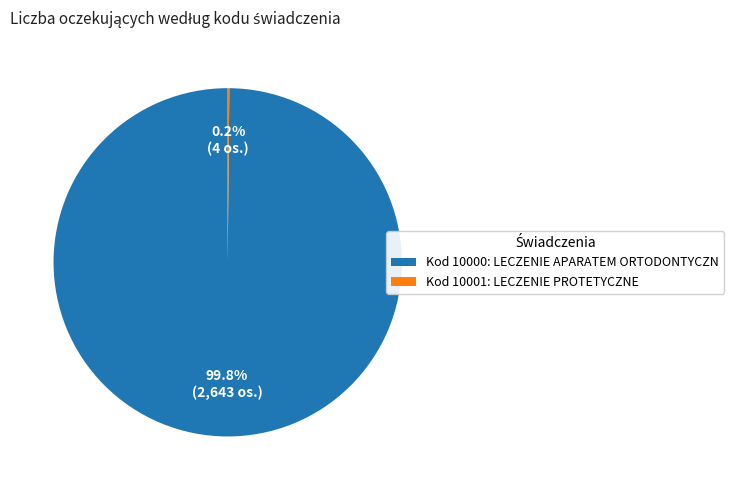

Is there any slice that represents more than half of the pie?

Yes